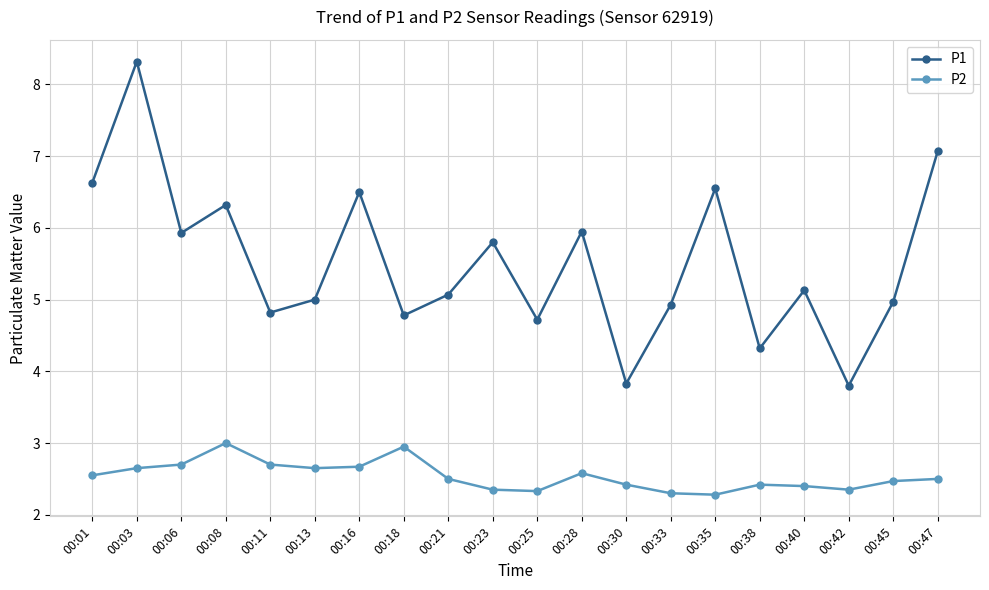

In P1, how many points are lower than both neighbors (excluding endpoints)?

7